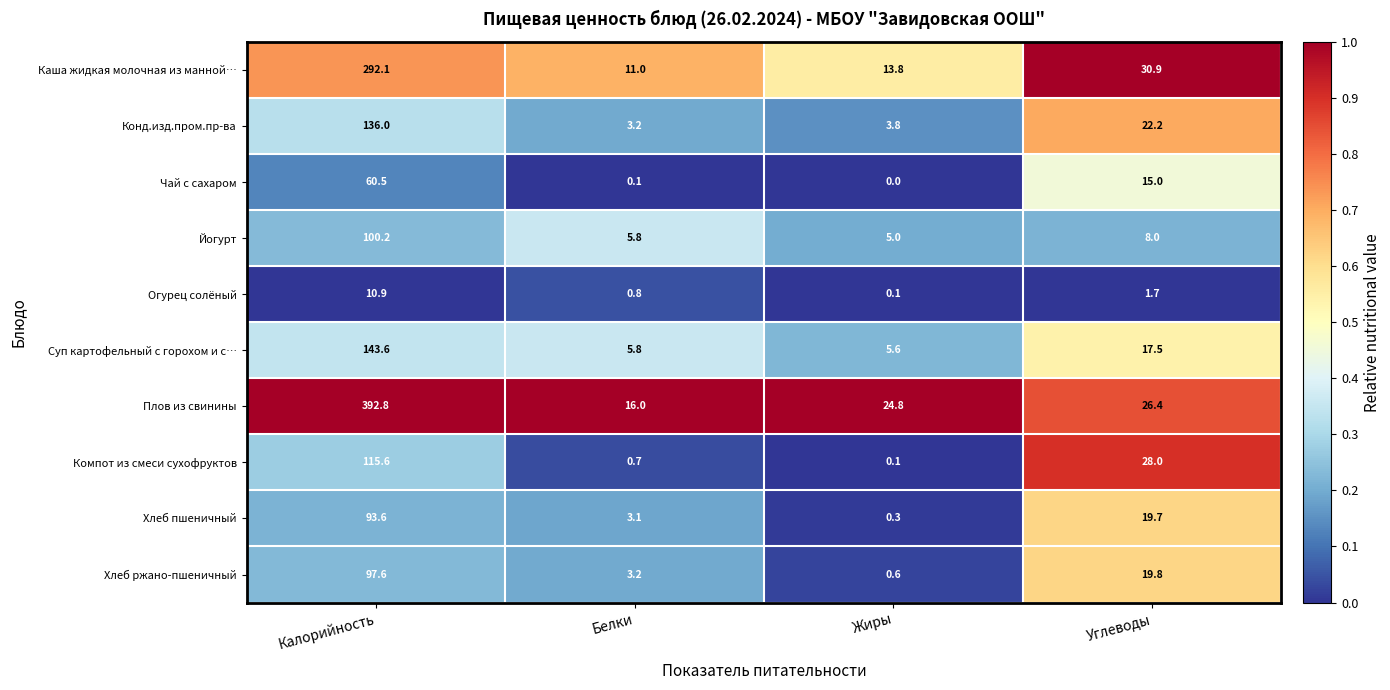

What is the spread (max minus min) of values at Жиры?

24.8